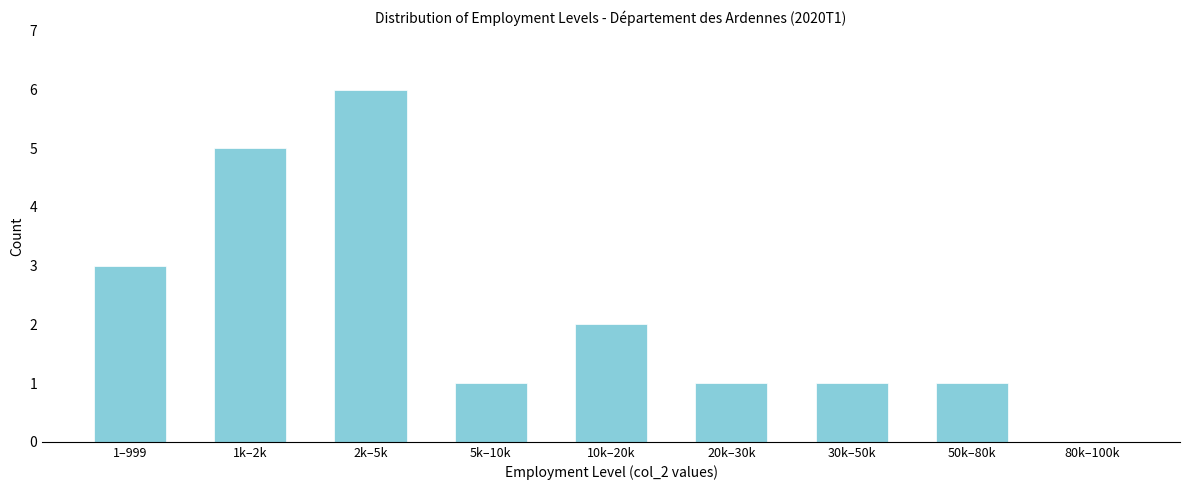

Reading left to right, list all the values displayed in this chart.

1–999=3	1k–2k=5	2k–5k=6	5k–10k=1	10k–20k=2	20k–30k=1	30k–50k=1	50k–80k=1	80k–100k=0